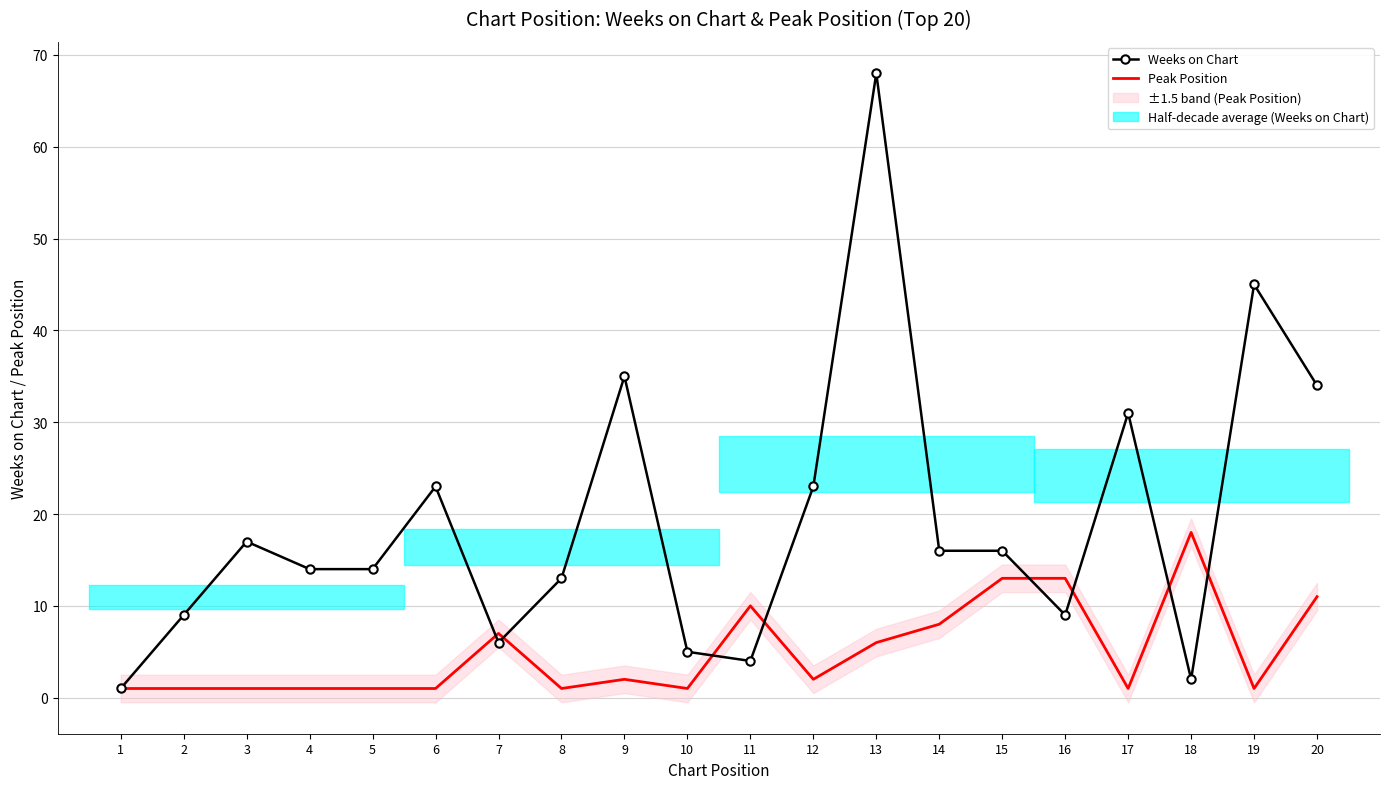

Does the chart have visible grid lines?

Yes